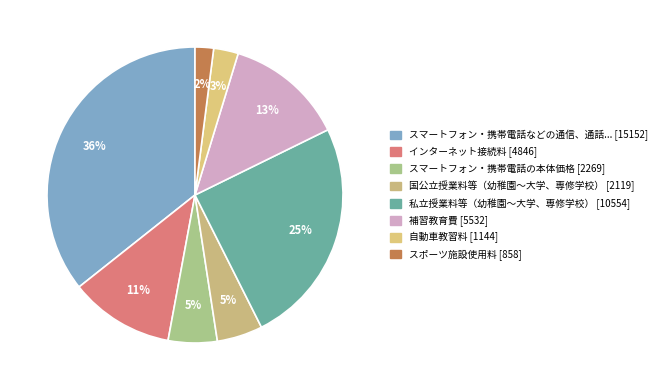

Is there a majority slice in this chart?

No